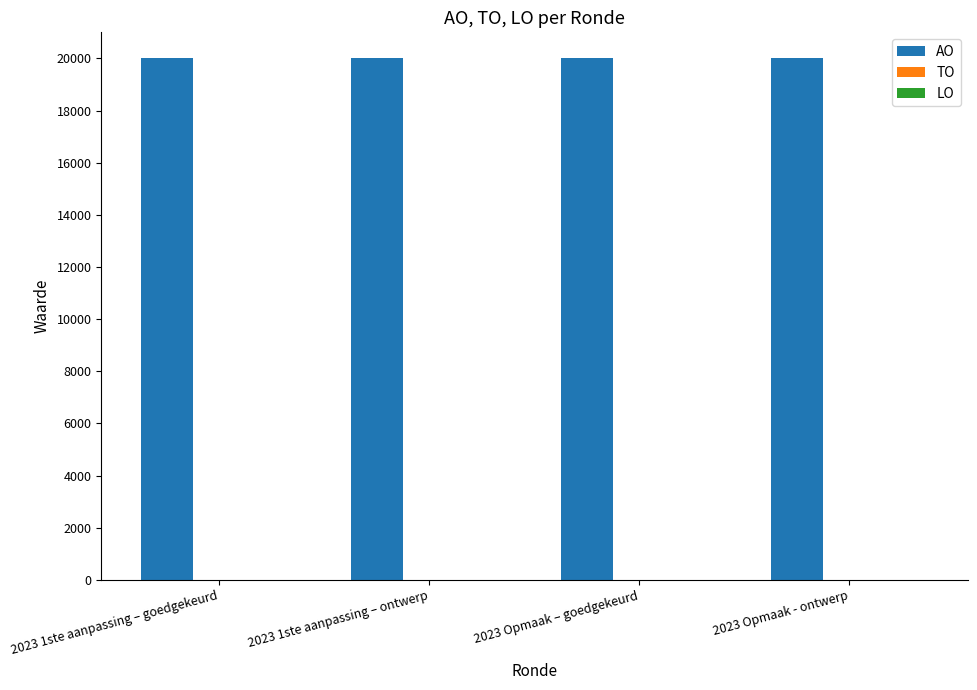

At which label is LO closest to 0?

2023 1ste aanpassing – goedgekeurd